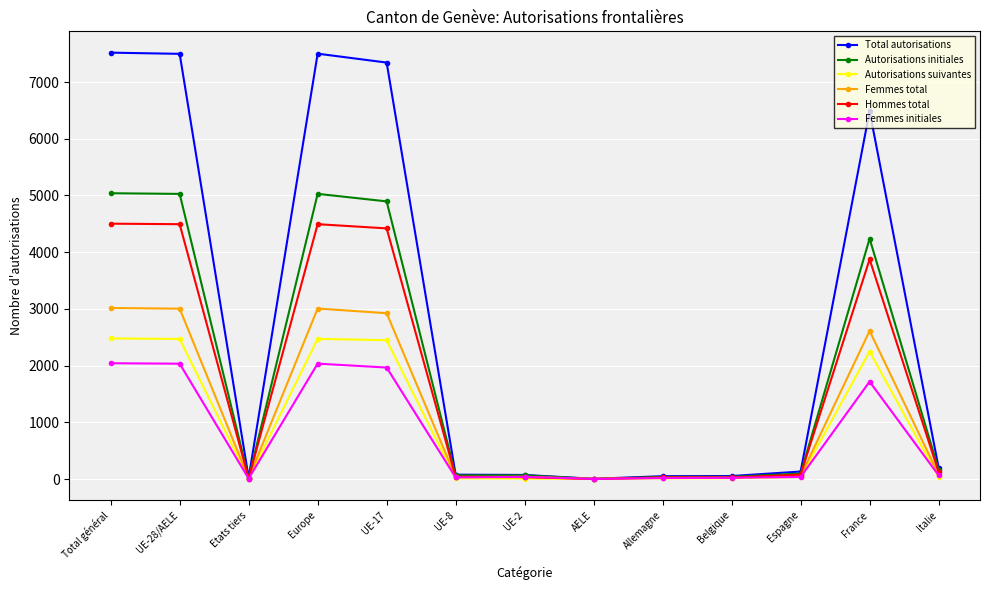

How many data points does each series have?

13